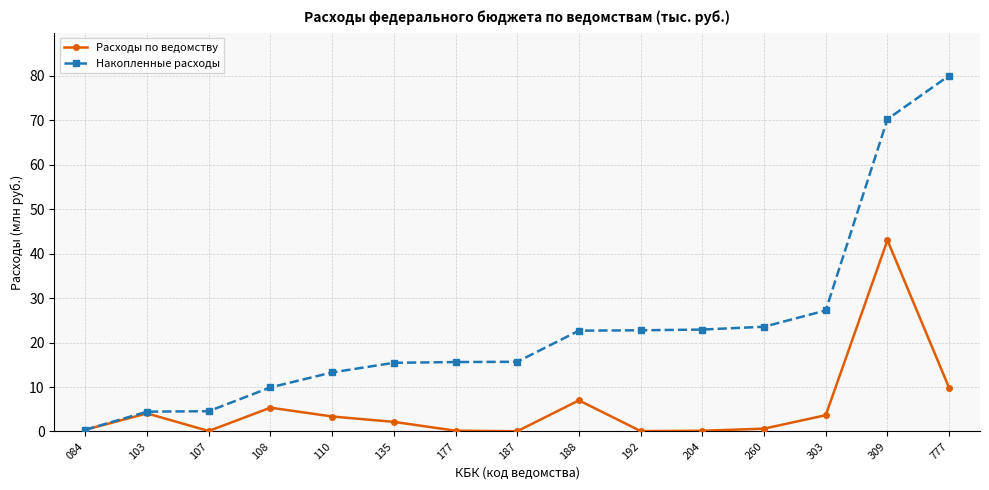

Rank the series by their average value, from highest to lowest.

Накопленные расходы, Расходы по ведомству